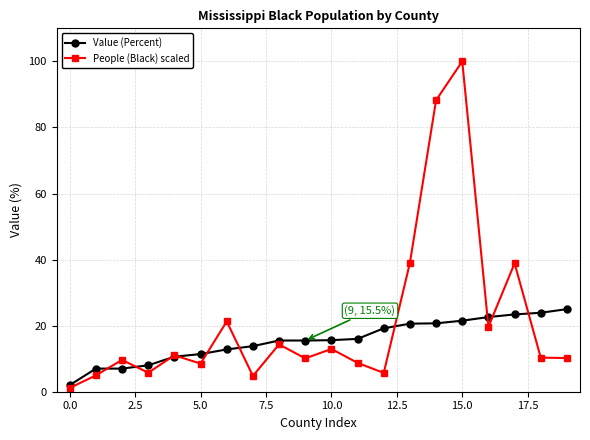

What is the value of the People (Black) scaled point at the 6th from the left?

8.5